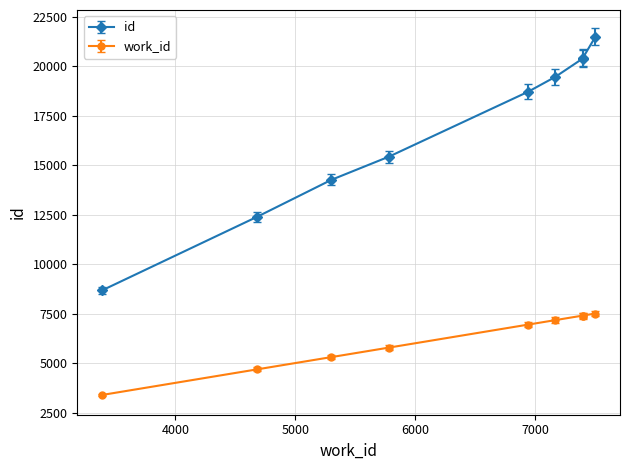

What is the value of the id point at the 4th from the left?

15428